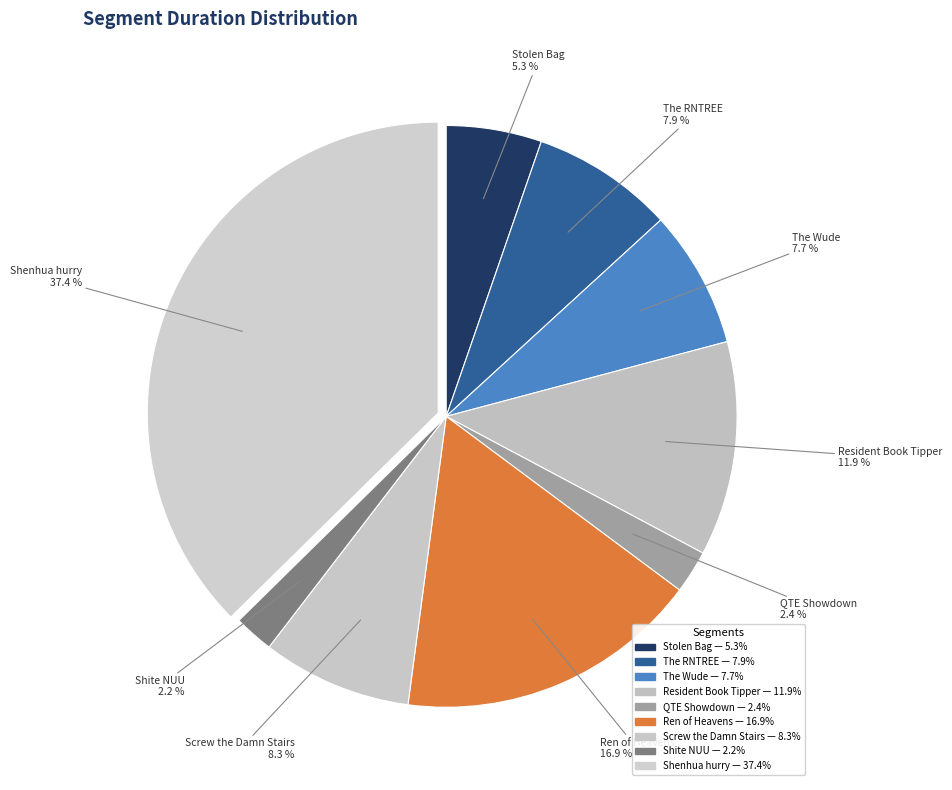

Which slice is the largest?

Shenhua hurry